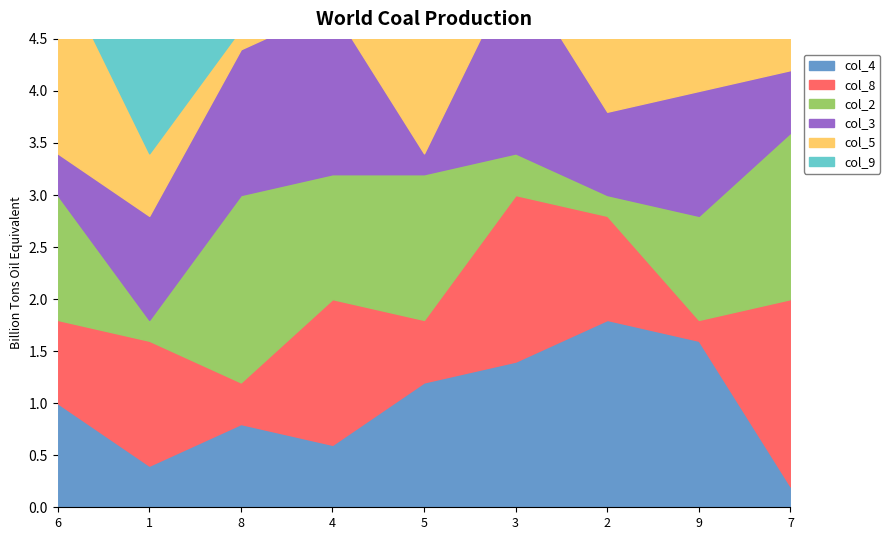

List the labels in order of col_5 value, smallest first.

8, 4, 1, 9, 3, 7, 2, 5, 6